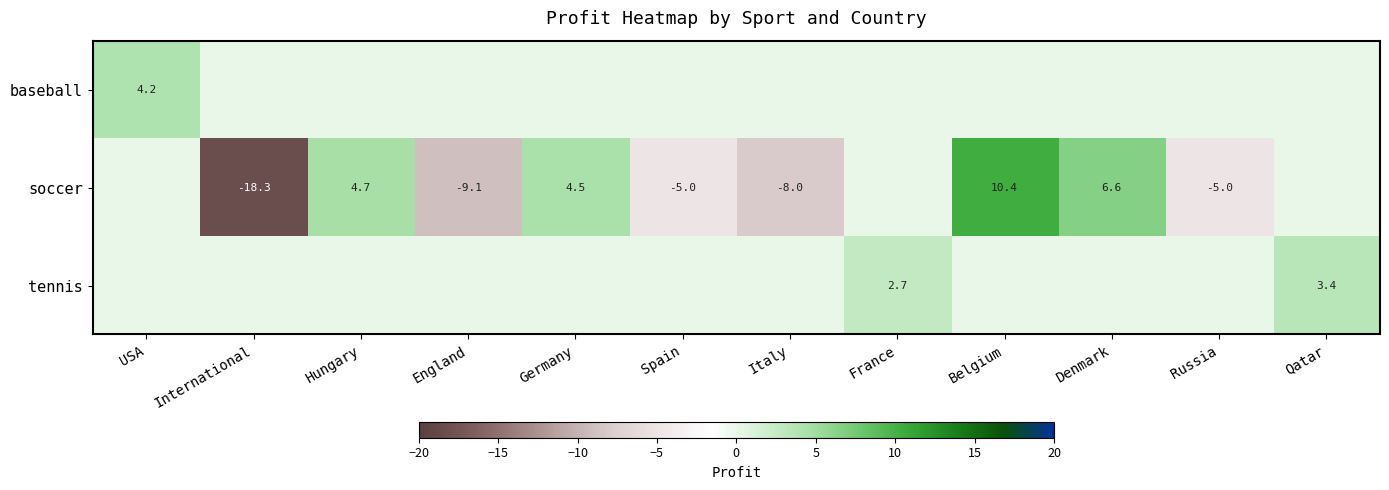

What is the sum of the soccer values at England and Hungary?

-4.4